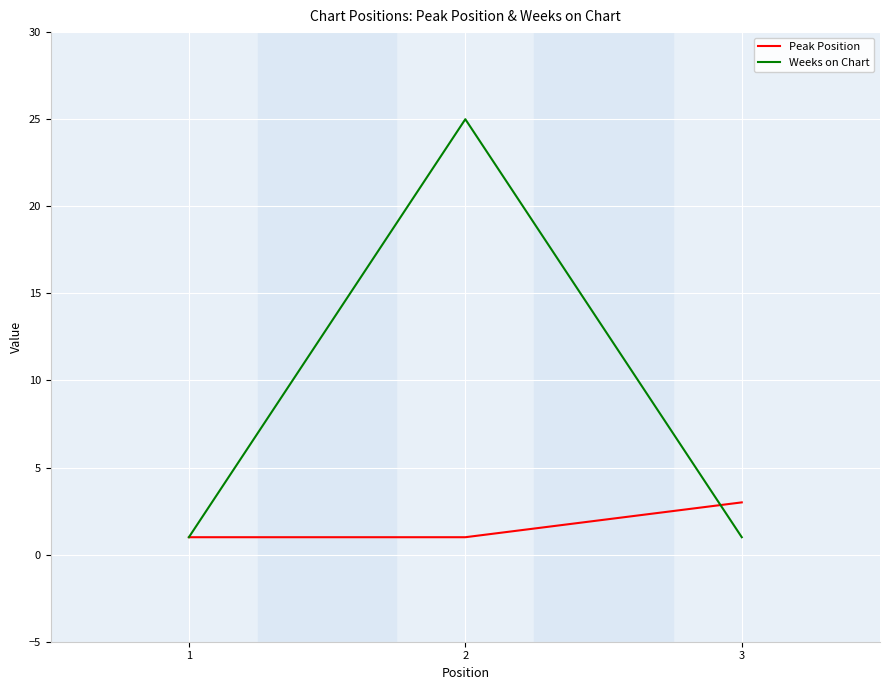

Is it true that Weeks on Chart equals 1 at 1?

True